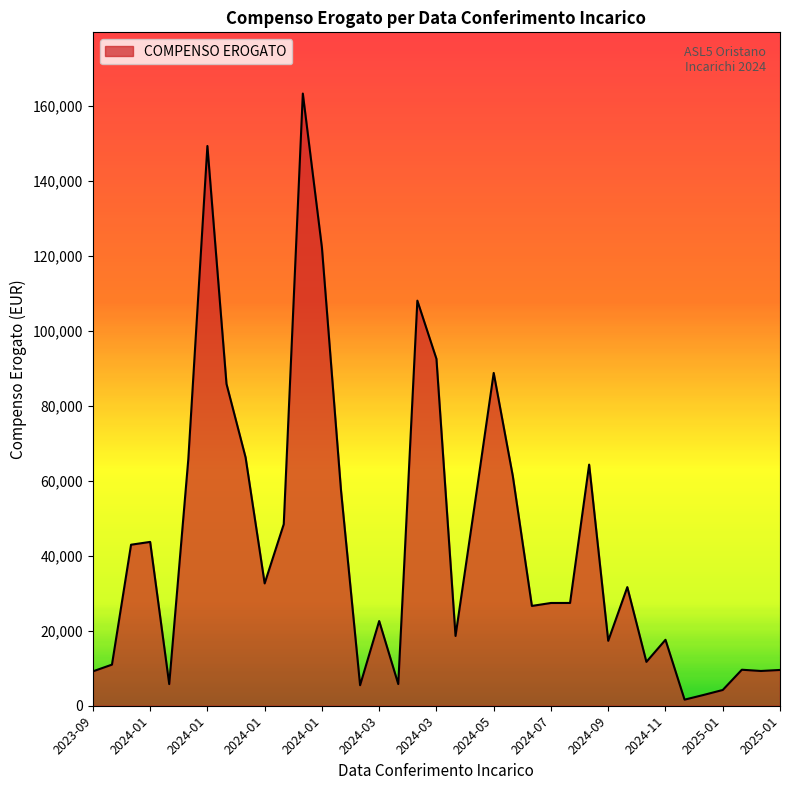

What is the difference between the maximum and minimum values?

161599.8